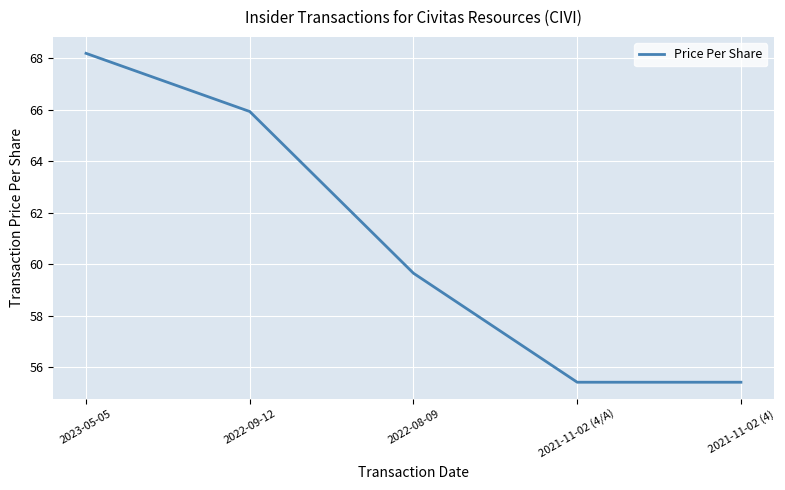

True or false: the data has more than 1 interior local peaks.

False